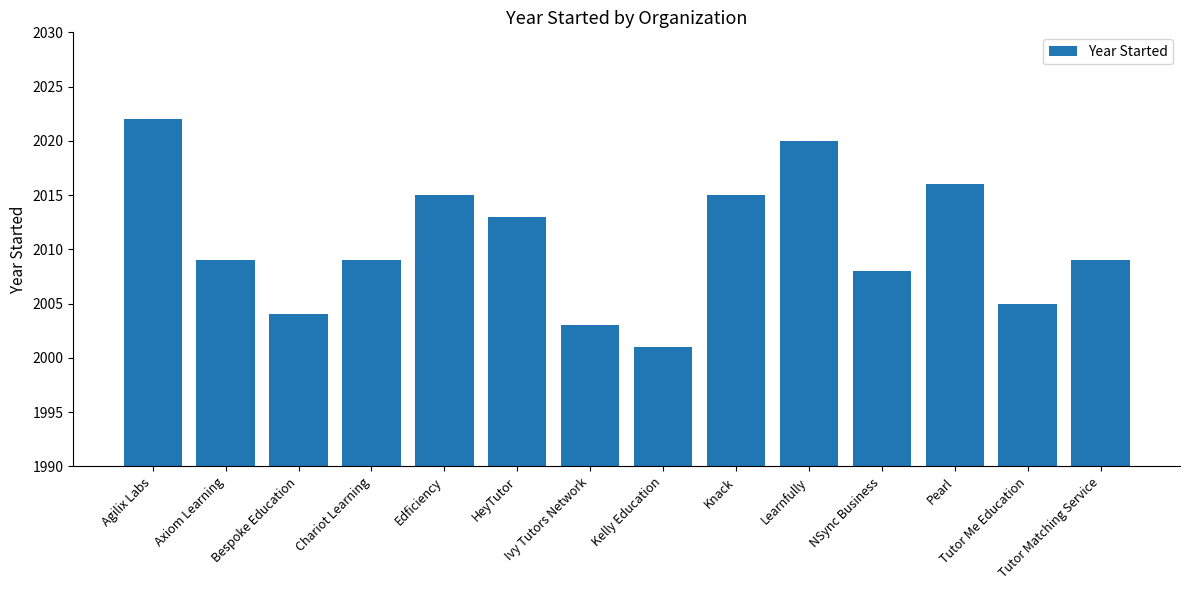

What is the ratio of the value at Tutor Matching Service to the value at Learnfully?

1.0